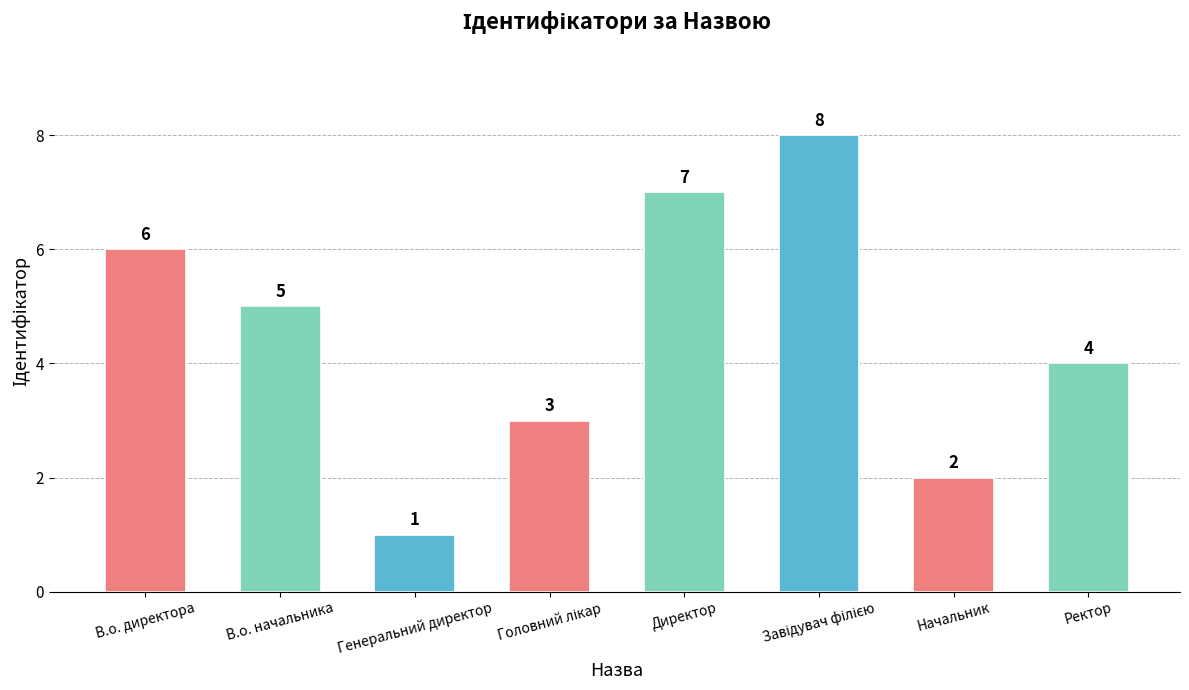

True or false: the data shows 1 at Начальник.

False